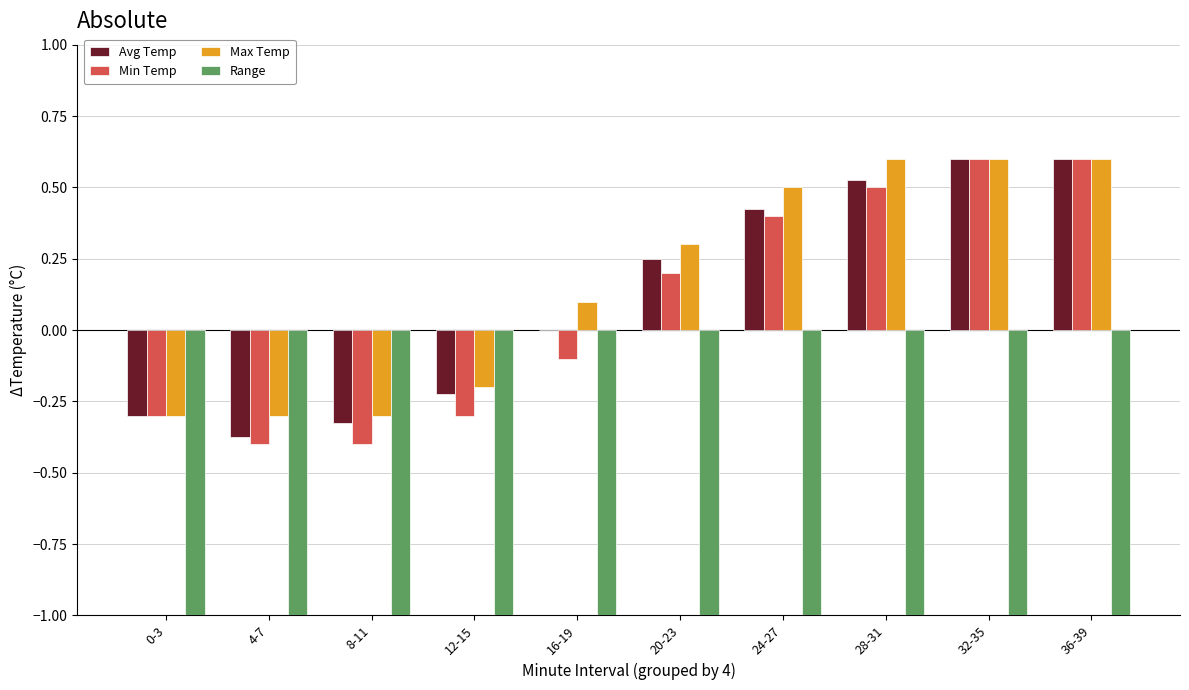

What position from the left is 12-15?

4